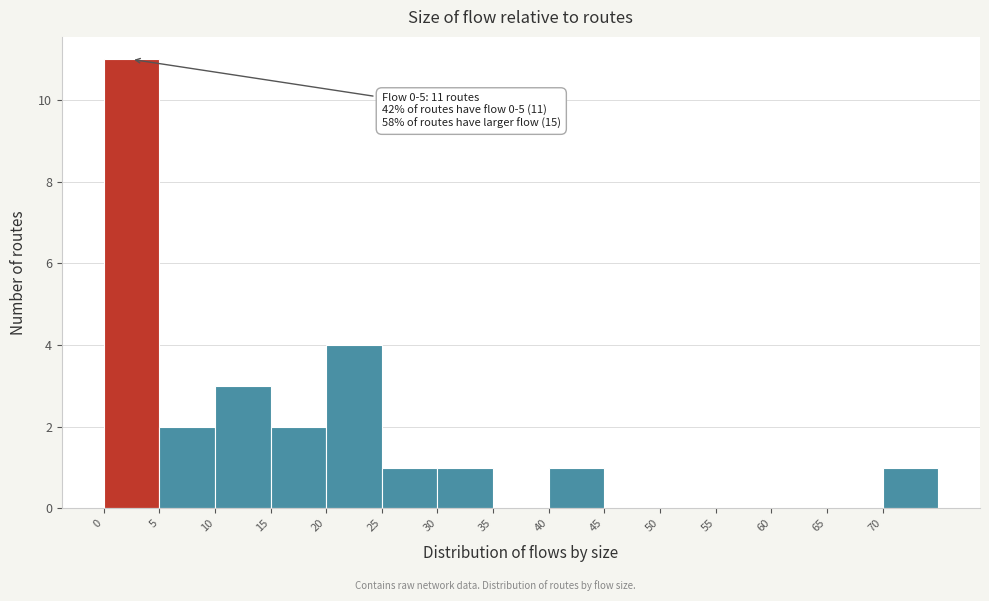

Which range on the x-axis has the tallest bar?

0 to 5